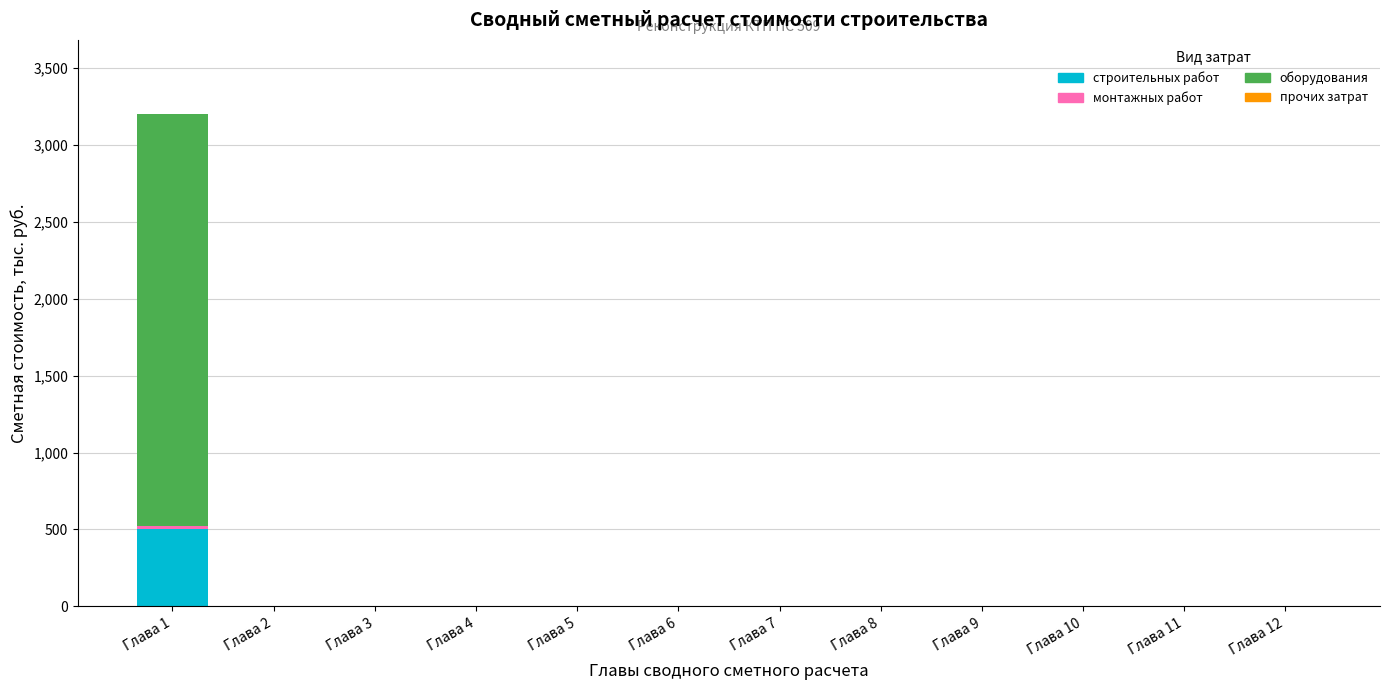

At which label does строительных работ reach its peak?

Глава 1